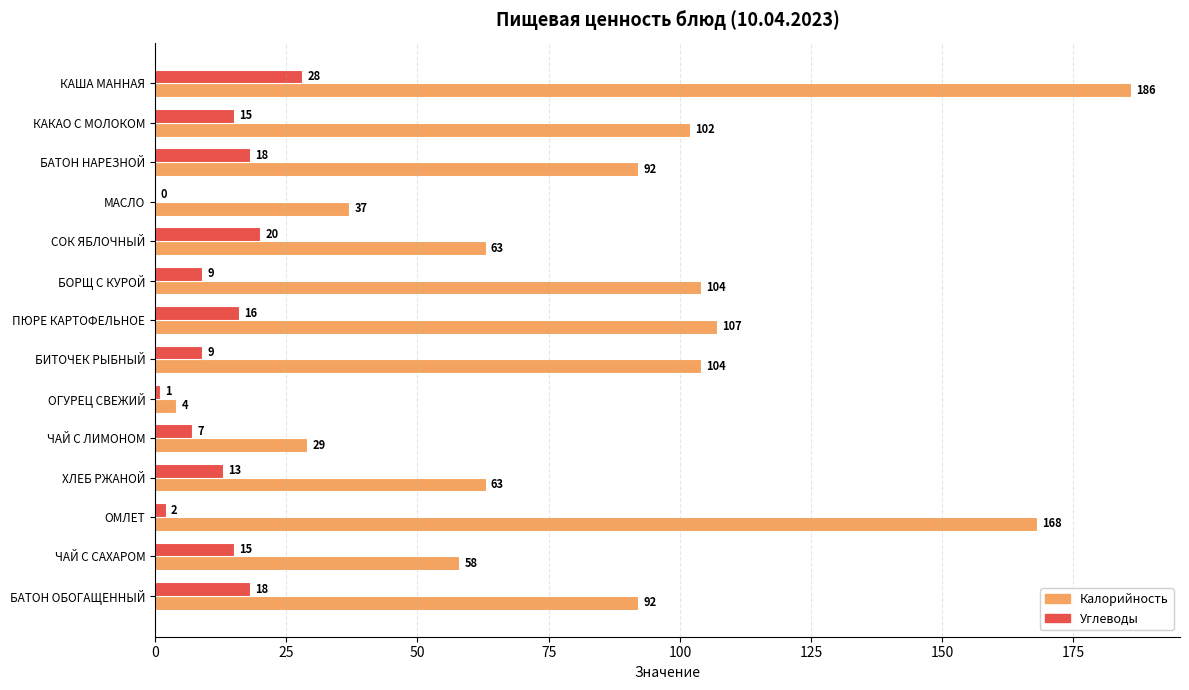

Read the Углеводы value at ХЛЕБ РЖАНОЙ.

13